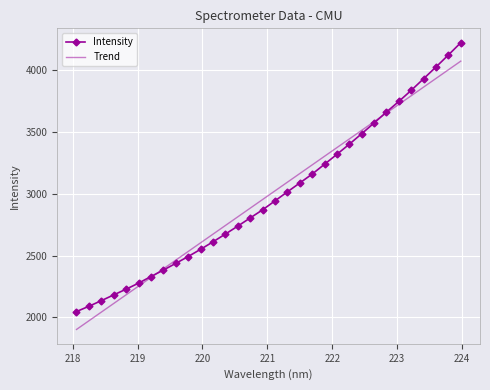

Which series has the largest range (max minus min)?

Intensity